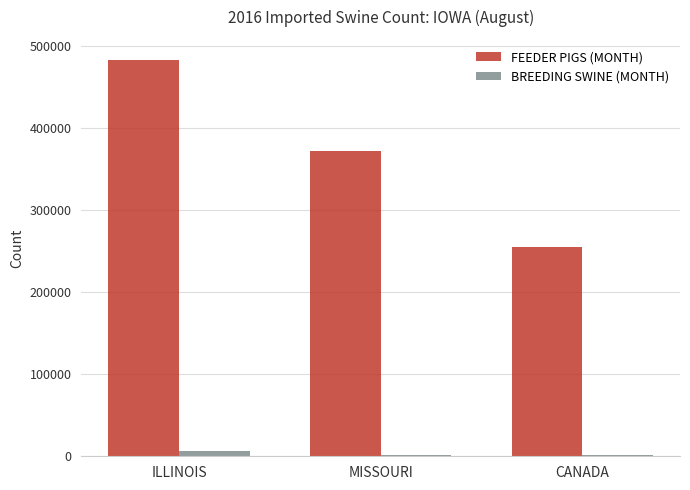

Where is FEEDER PIGS (MONTH) nearest to the value 369099?

MISSOURI